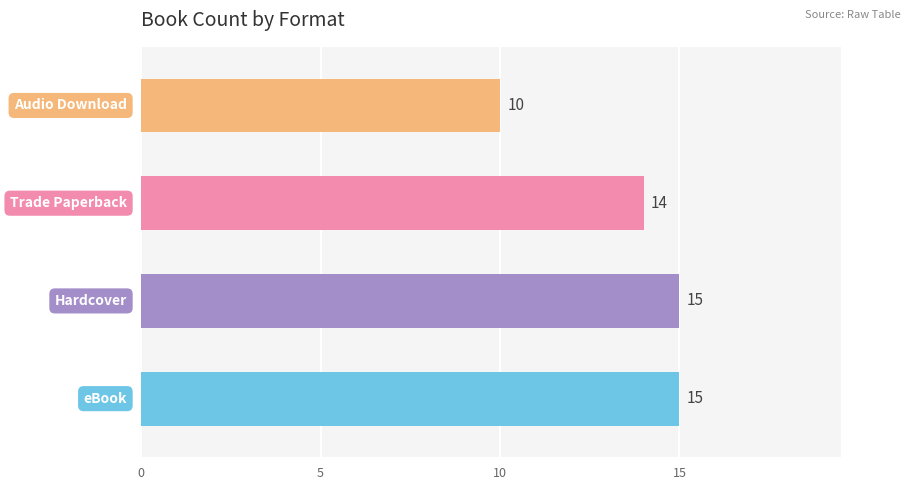

Does the chart contain any negative values?

No